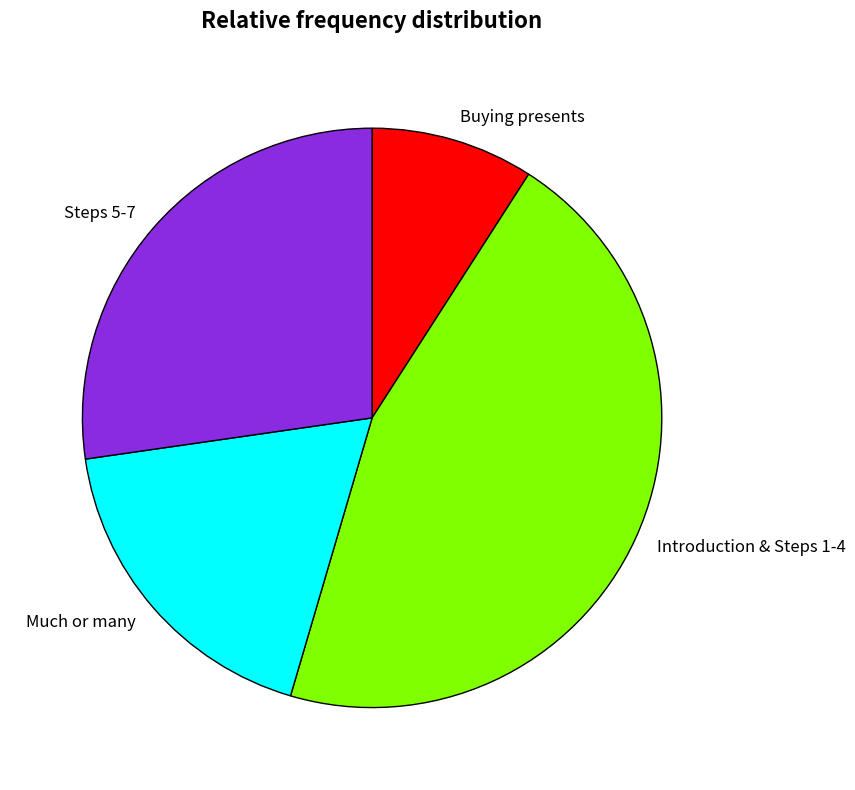

Rank the categories by value from highest to lowest.

Introduction & Steps 1-4, Steps 5-7, Much or many, Buying presents